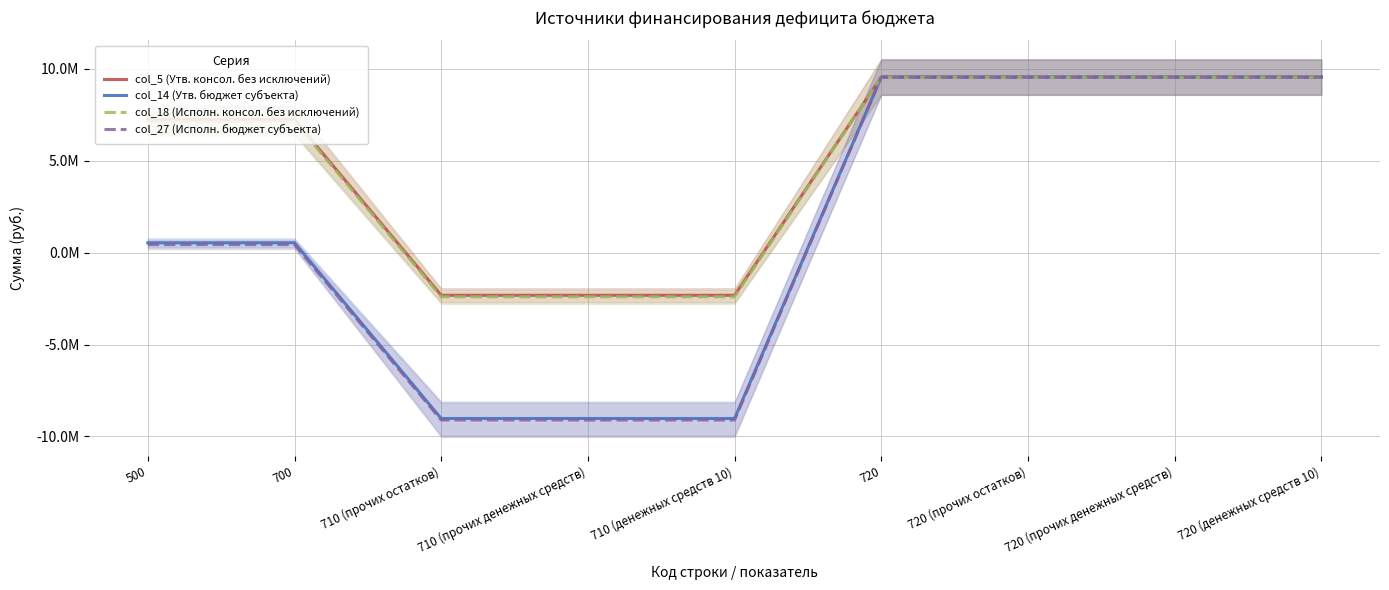

How many lines are shown in the chart?

4